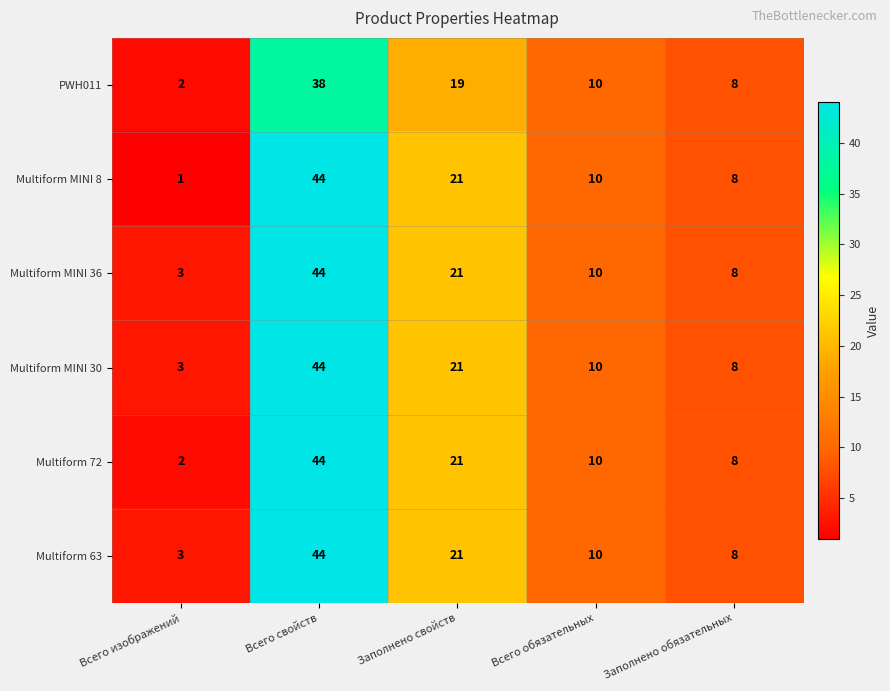

The value of Multiform MINI 30 at Заполнено свойств is 12. True or false?

False